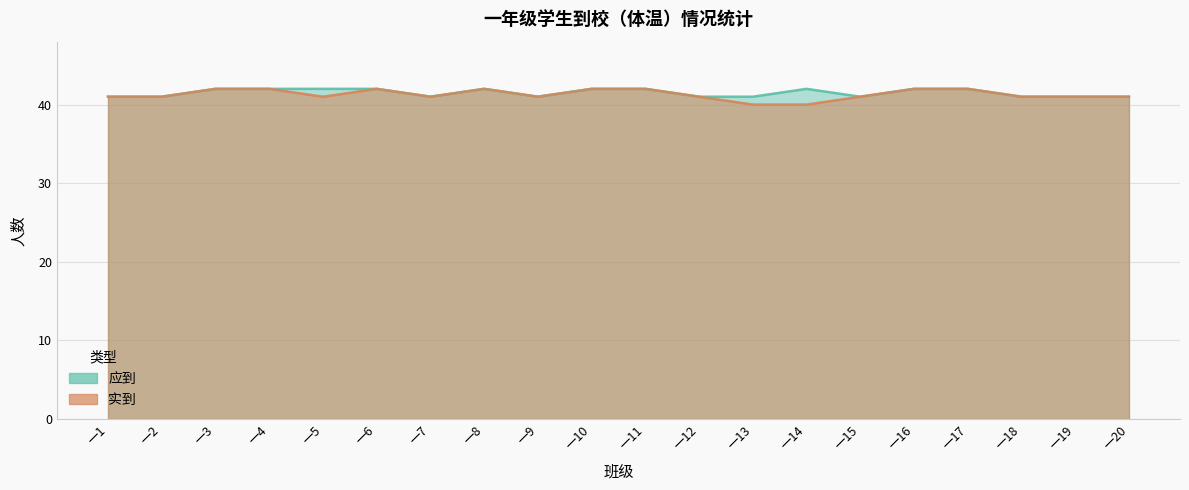

Which category has the lowest value in the 应到 series?

一1